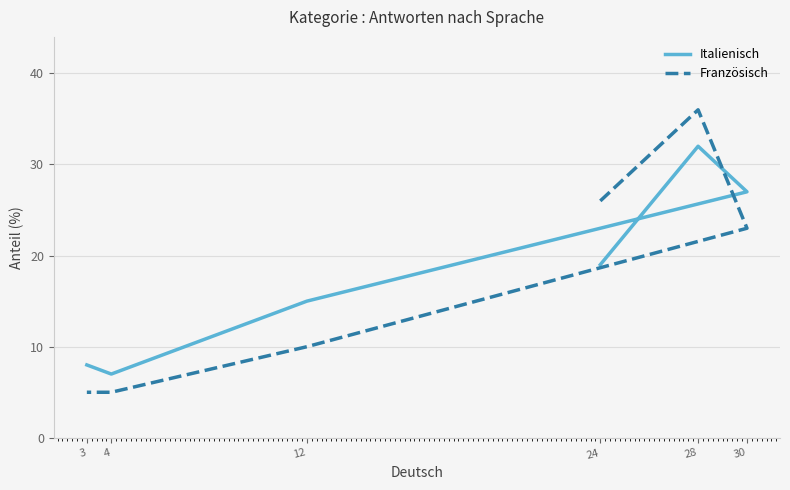

Is the value of Italienisch at 12 greater than the value of Französisch at 12?

Yes